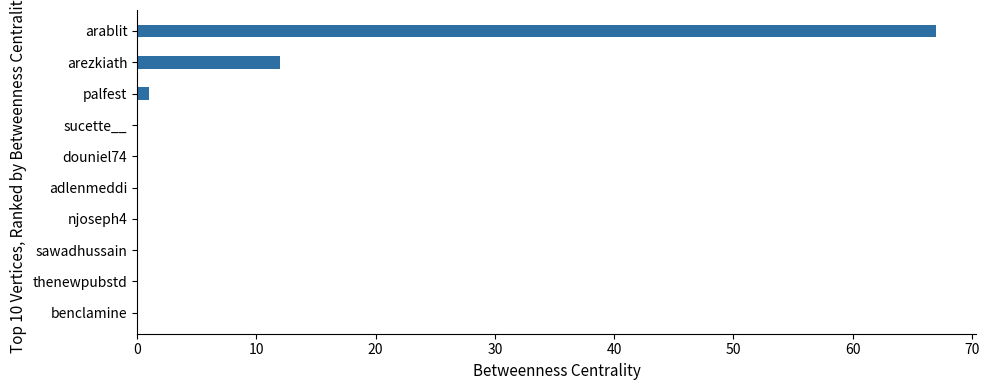

How many distinct data groups are displayed?

1